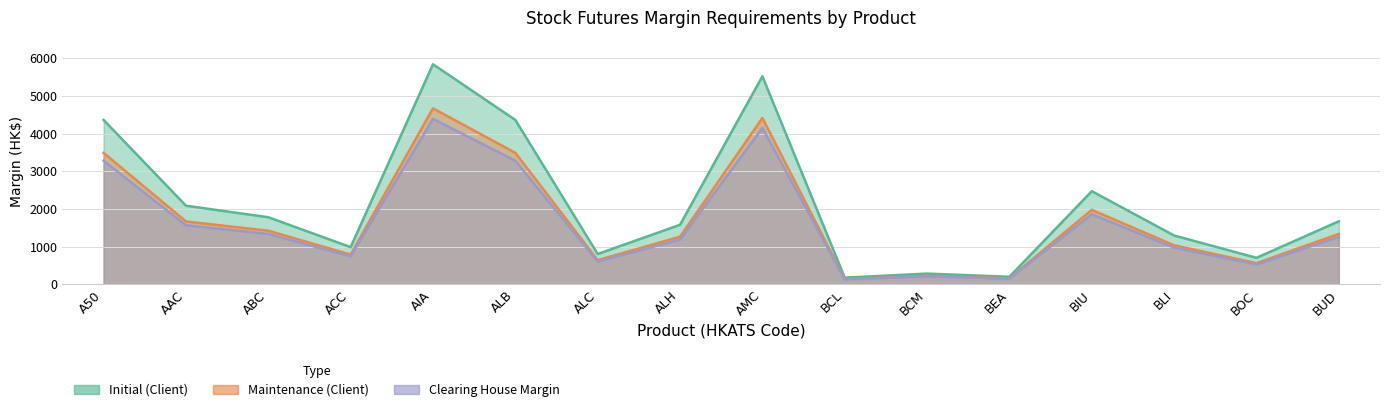

What is the difference between the highest and lowest values at ALC?

200